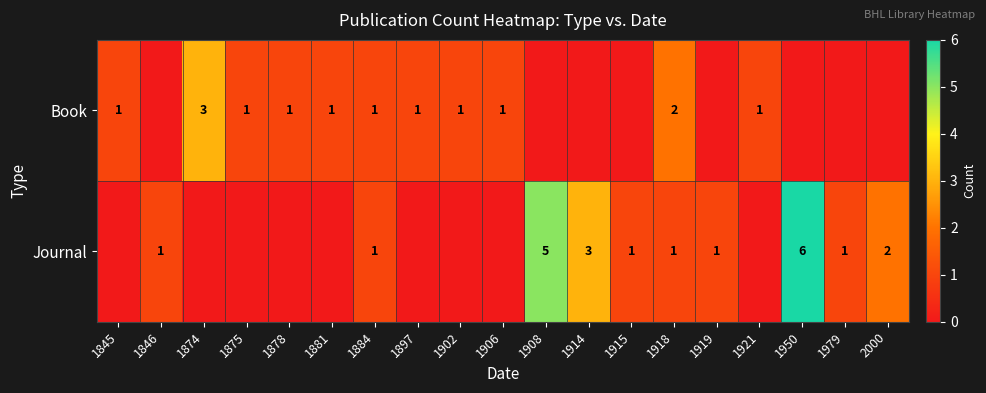

What is the total value across all series at 1918?

3